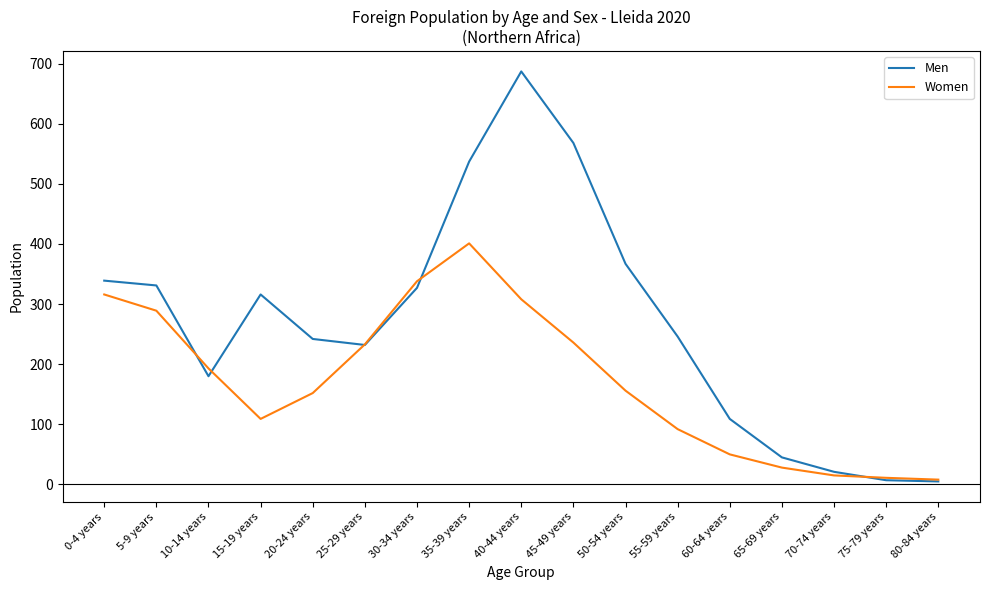

List the series in order of their peak value, highest first.

Men, Women